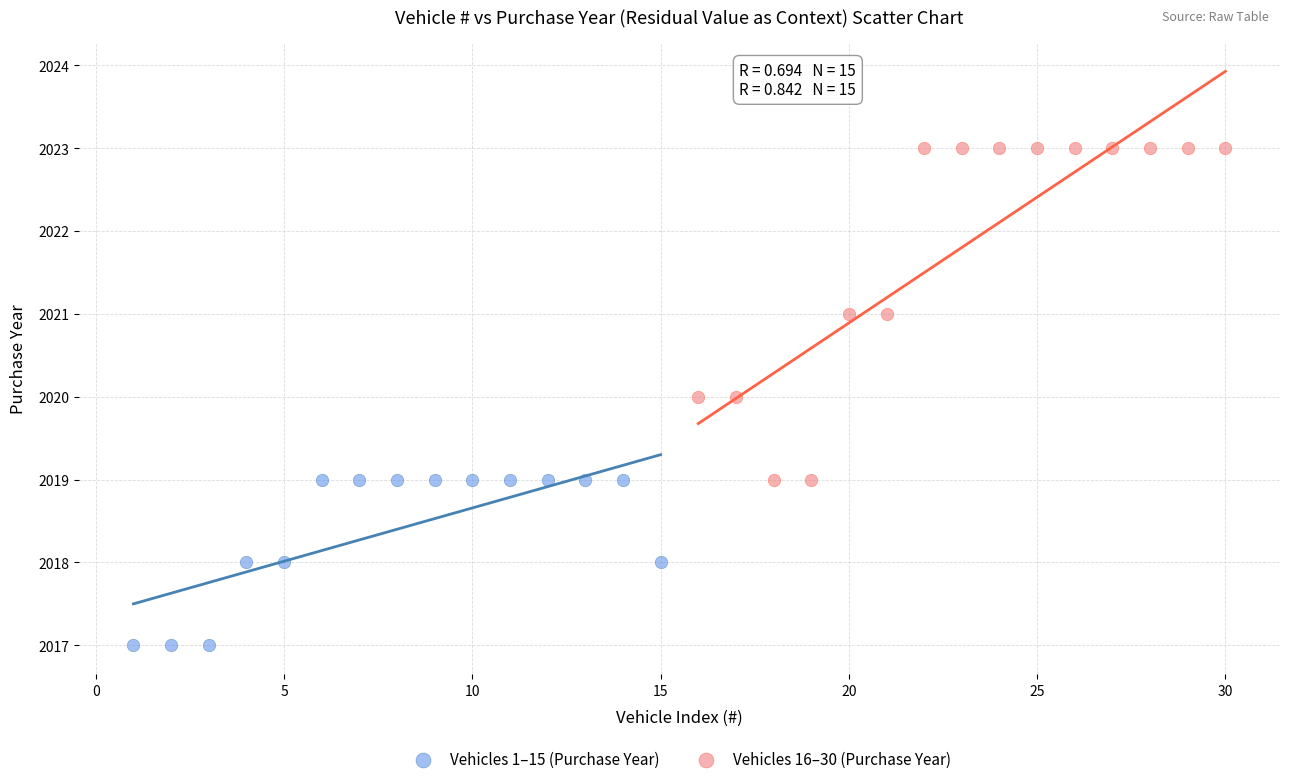

Which series contains the highest Y value?

Vehicles 16–30 (Purchase Year)